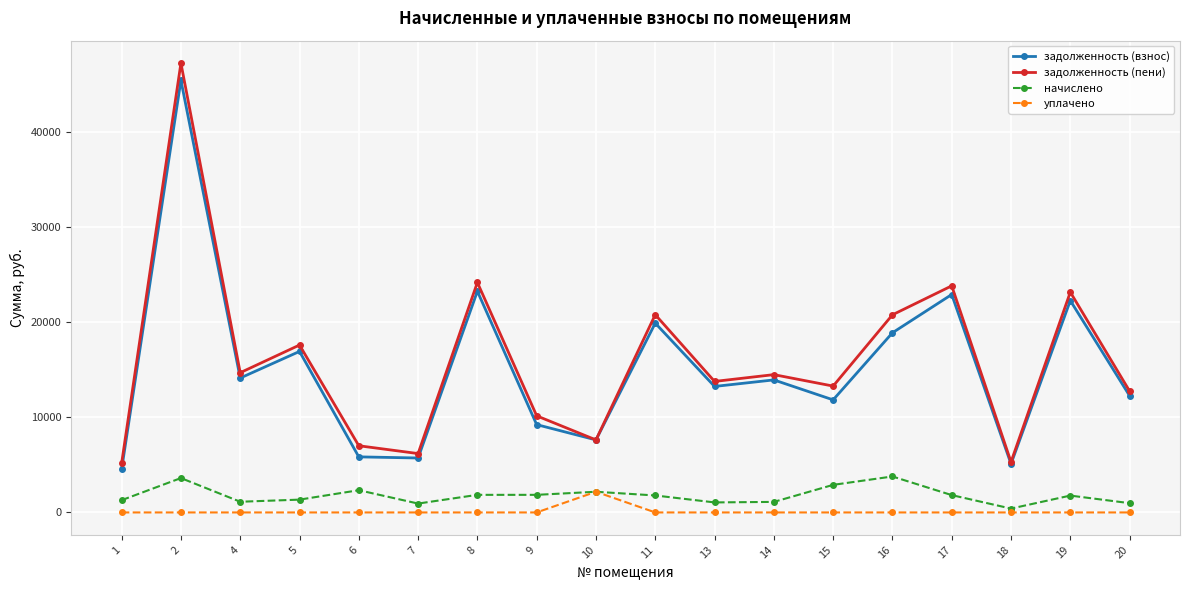

Is this an area chart (filled region under the line)?

No